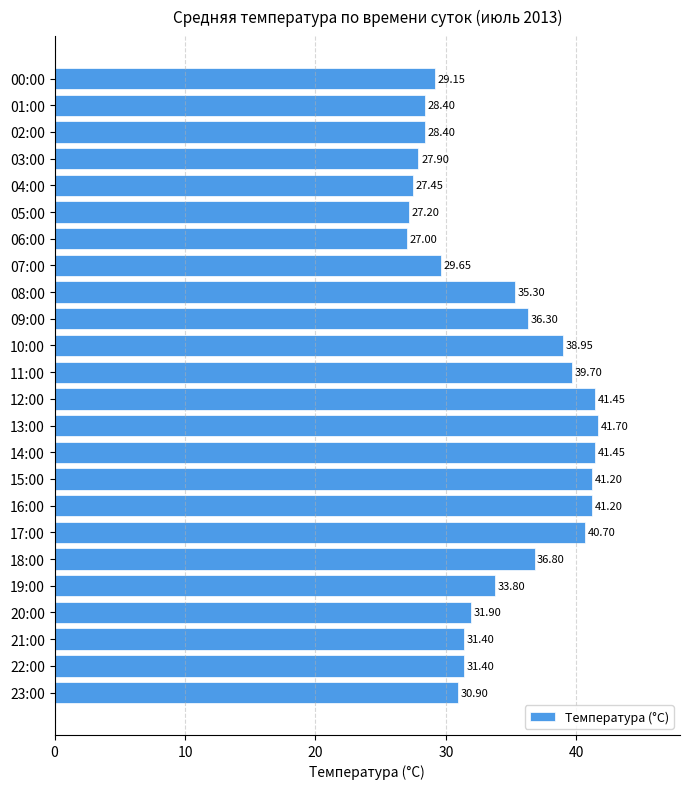

What is the sum of the values at 17:00 and 16:00?

81.9